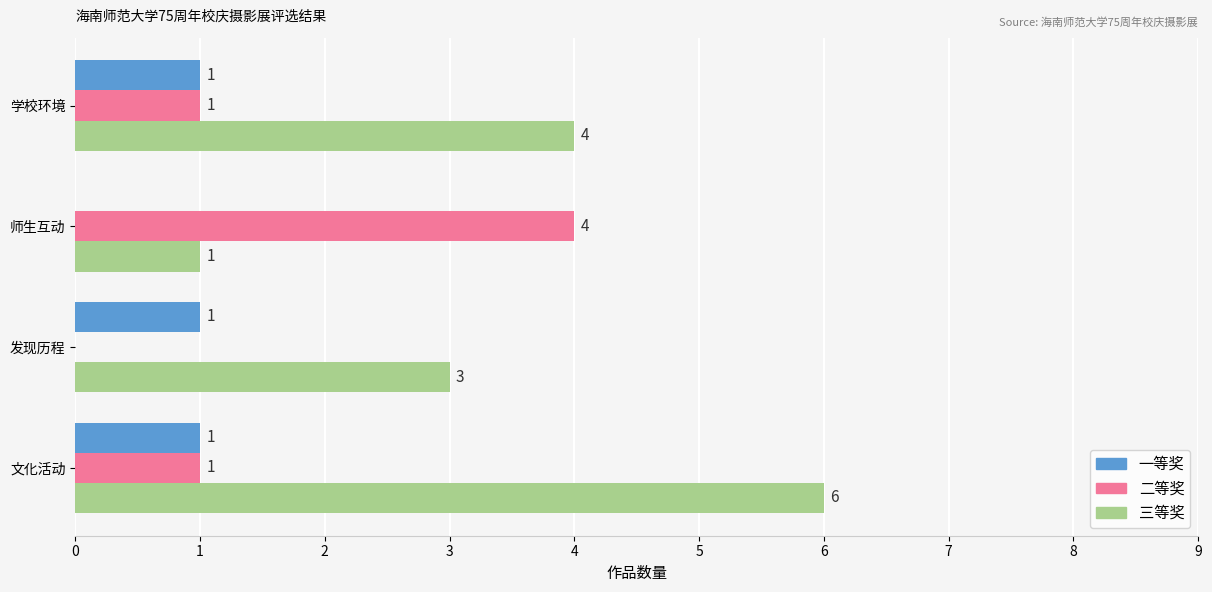

Which series changed the most between 文化活动 and 发现历程?

三等奖